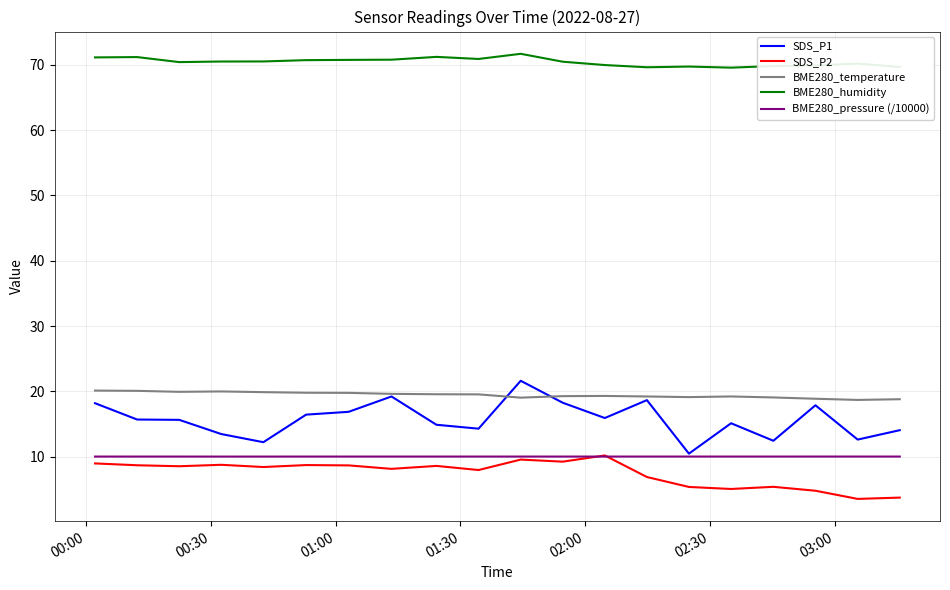

Which series has the largest range (max minus min)?

SDS_P1